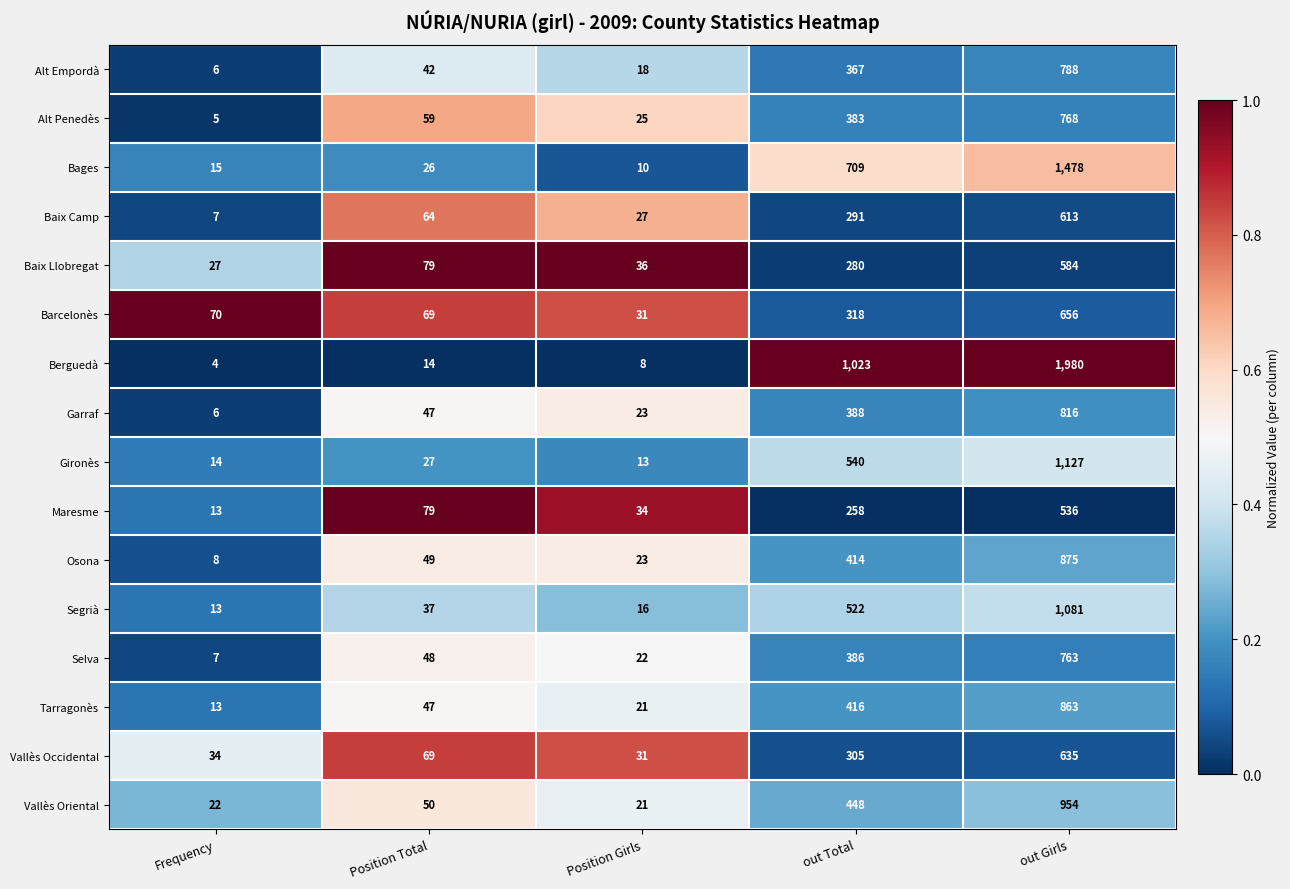

Which label corresponds to the smallest value in the chart?

Frequency